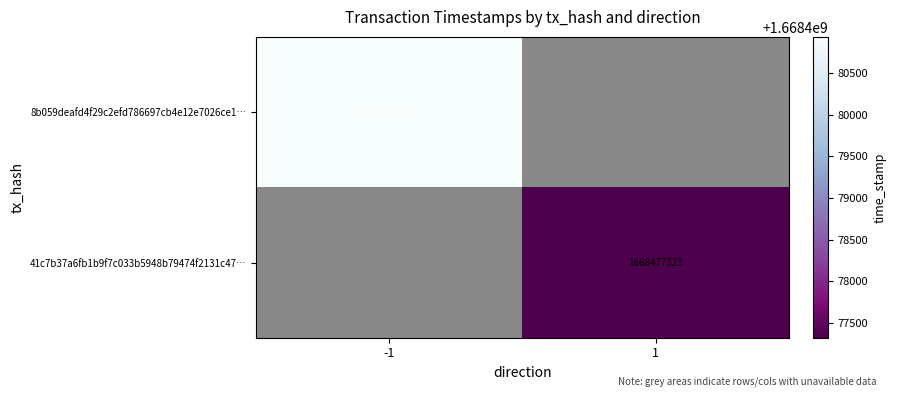

The 8b059deafd4f29c2efd786697cb4e12e7026ce1… series shows 1668480934 at -1. True or false?

True